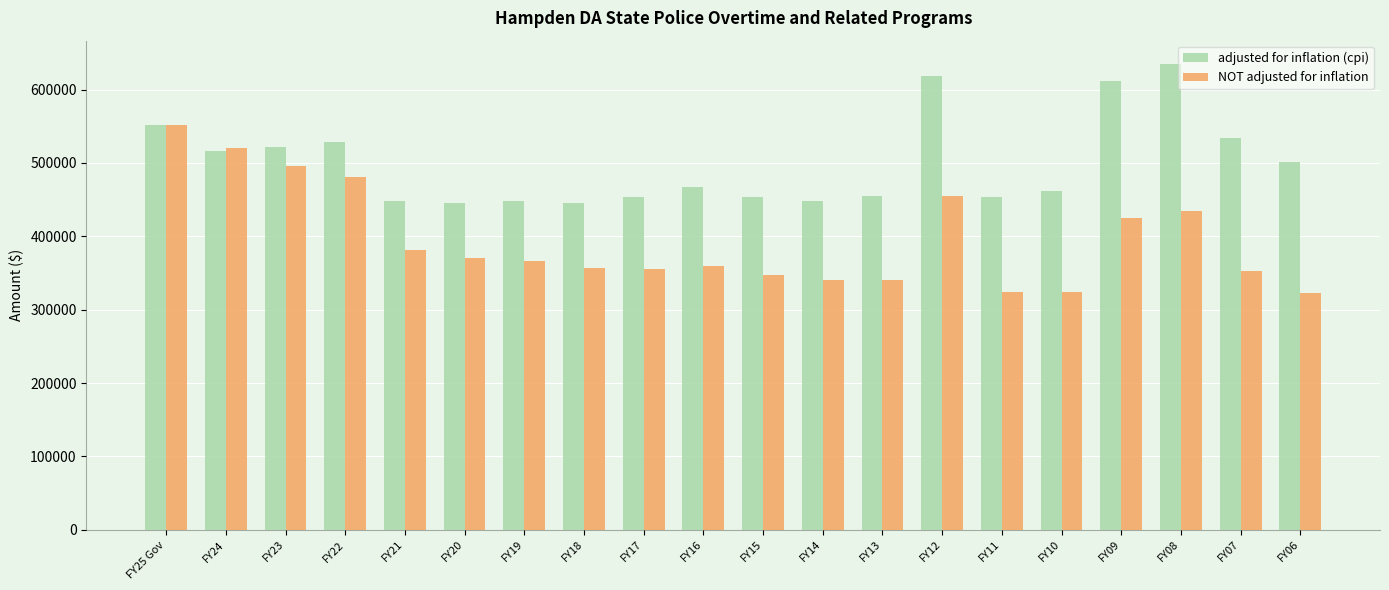

What is the difference between the maximum and second lowest values in the adjusted for inflation (cpi) series?

189022